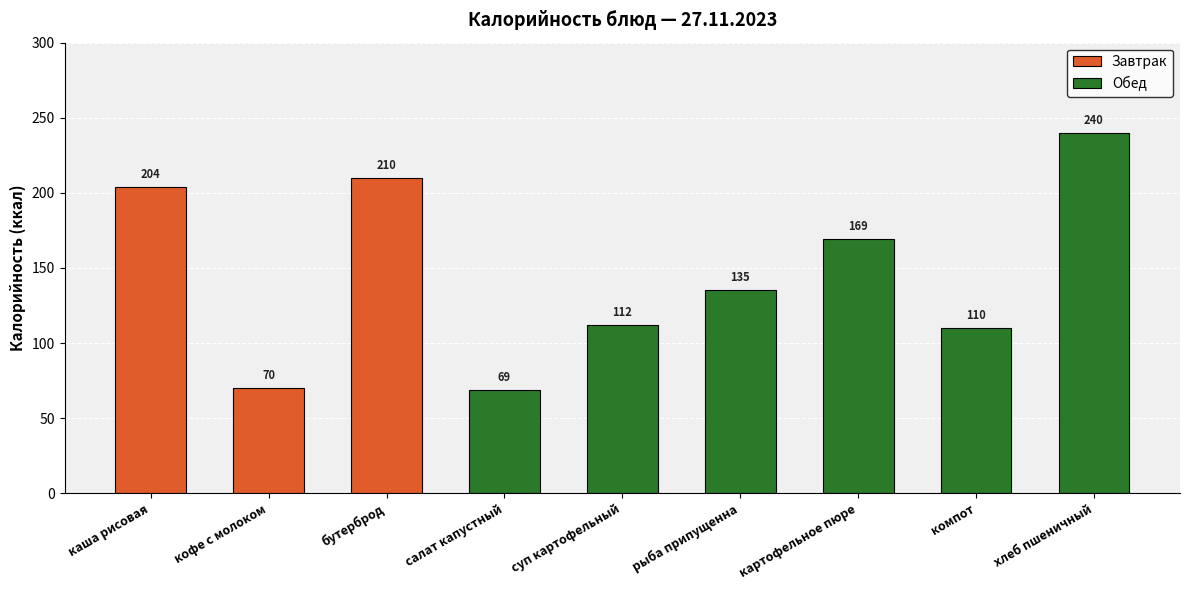

What is the label of the 9th bar from the right?

каша рисовая